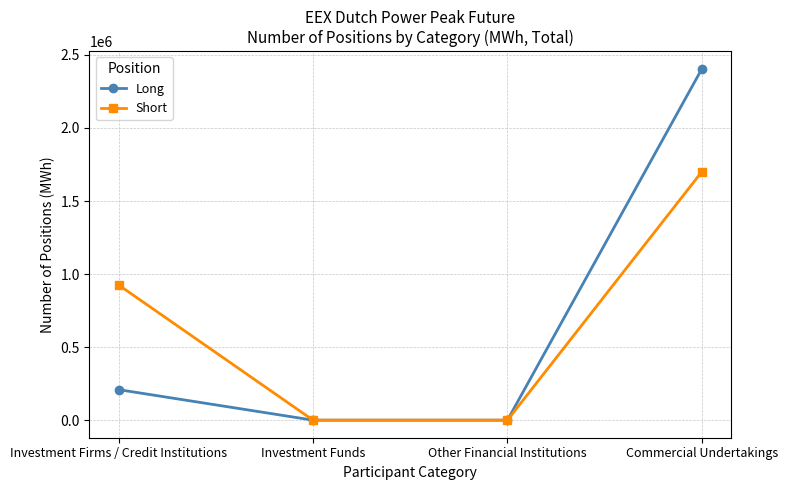

Where is Short nearest to the value 850638?

Investment Firms / Credit Institutions